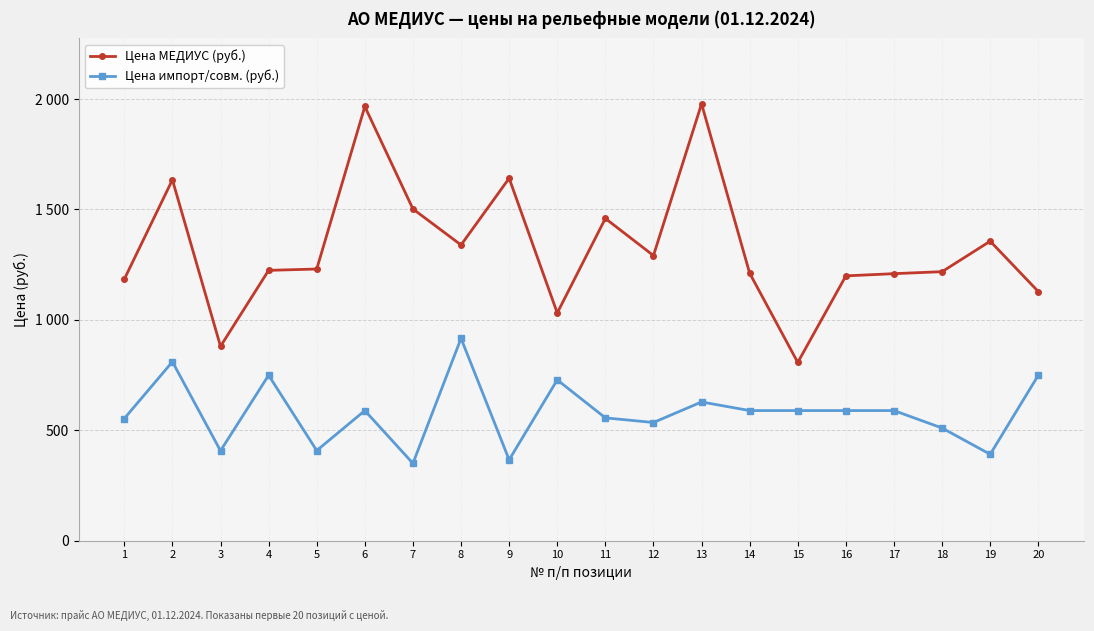

True or false: Цена импорт/совм. (руб.) has a value of 212 at 19.

False